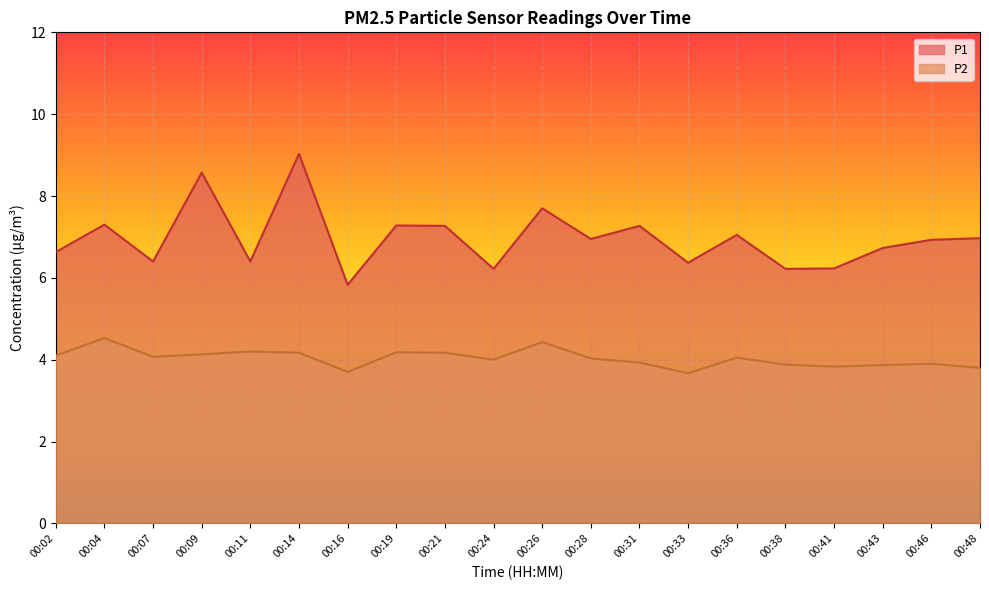

How many lines are shown in the chart?

2